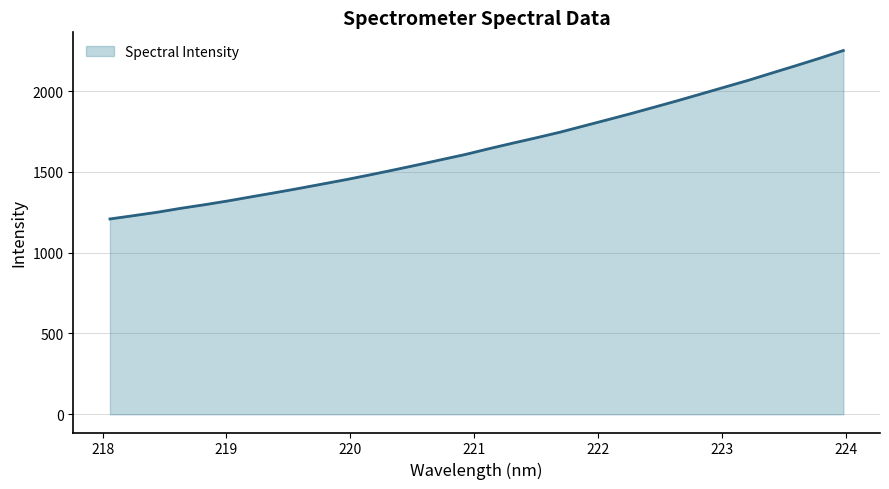

What is the difference between the maximum and minimum values?

1042.0